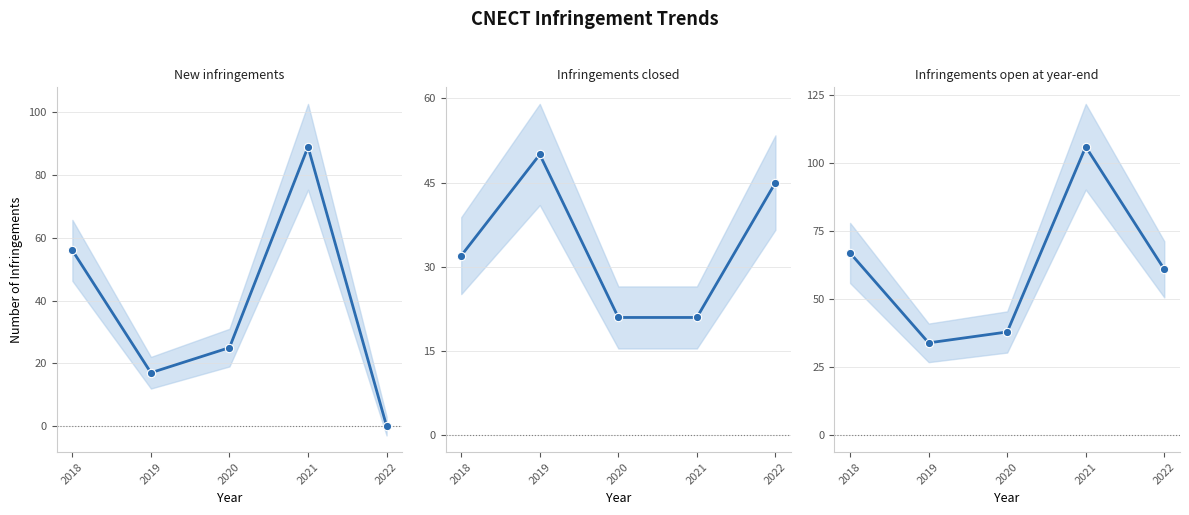

At which category does Infringements closed reach its first local peak?

2019